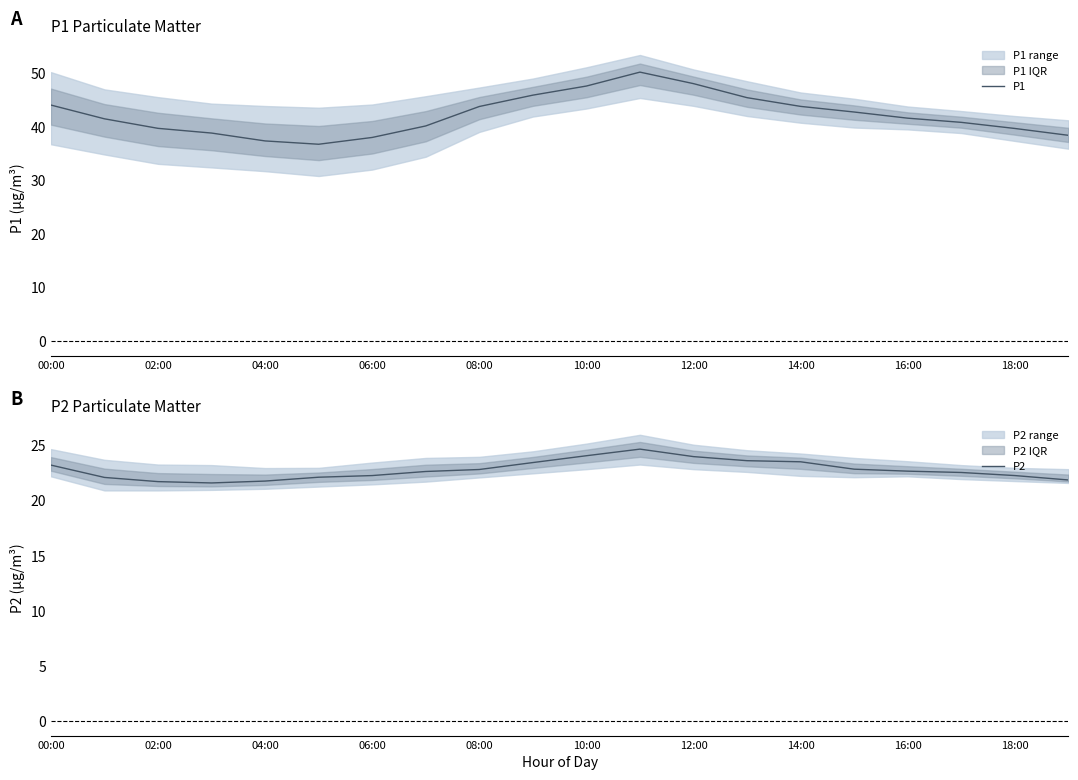

Which series has the largest total across all categories?

P1